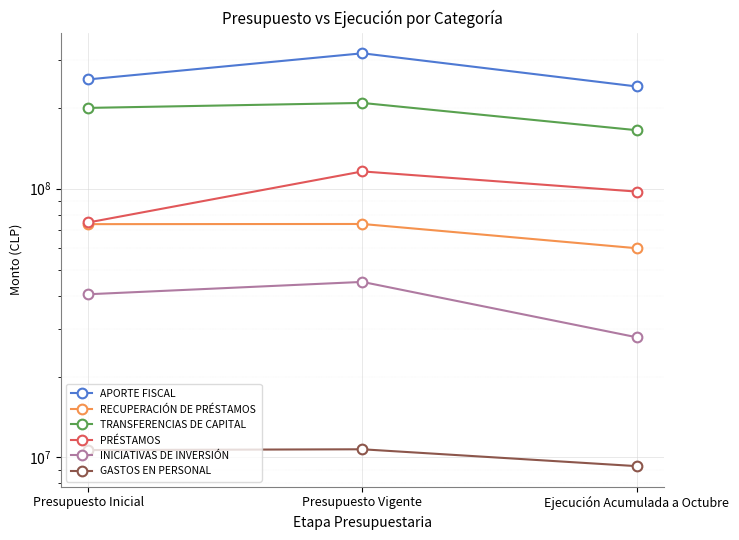

Count the APORTE FISCAL values in the range 240145820 to 319059830.

3